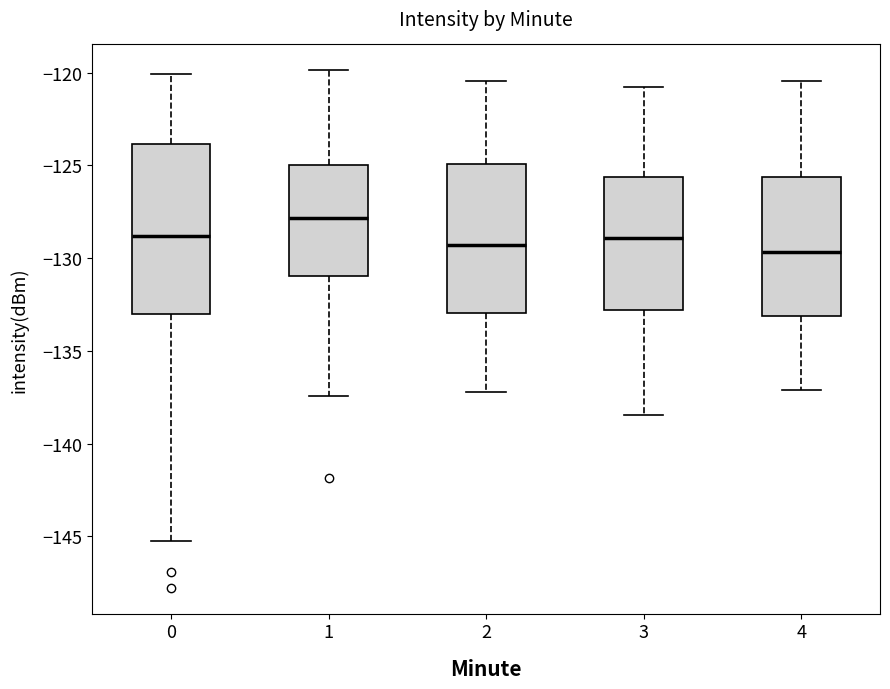

Reading left to right, transcribe this box plot: for each box, give where its median line is, the range the box spans, and where its two whiskers end, as read against the y-axis. The values are not printed on the chart, so give them approximately, as read against the axis.

0: median -129.0, box -133.0 to -124.0, whiskers -145.5 to -120.0
1: median -128.0, box -131.0 to -125.0, whiskers -137.5 to -120.0
2: median -129.5, box -133.0 to -125.0, whiskers -137.0 to -120.5
3: median -129.0, box -133.0 to -125.5, whiskers -138.5 to -121.0
4: median -129.5, box -133.0 to -125.5, whiskers -137.0 to -120.5